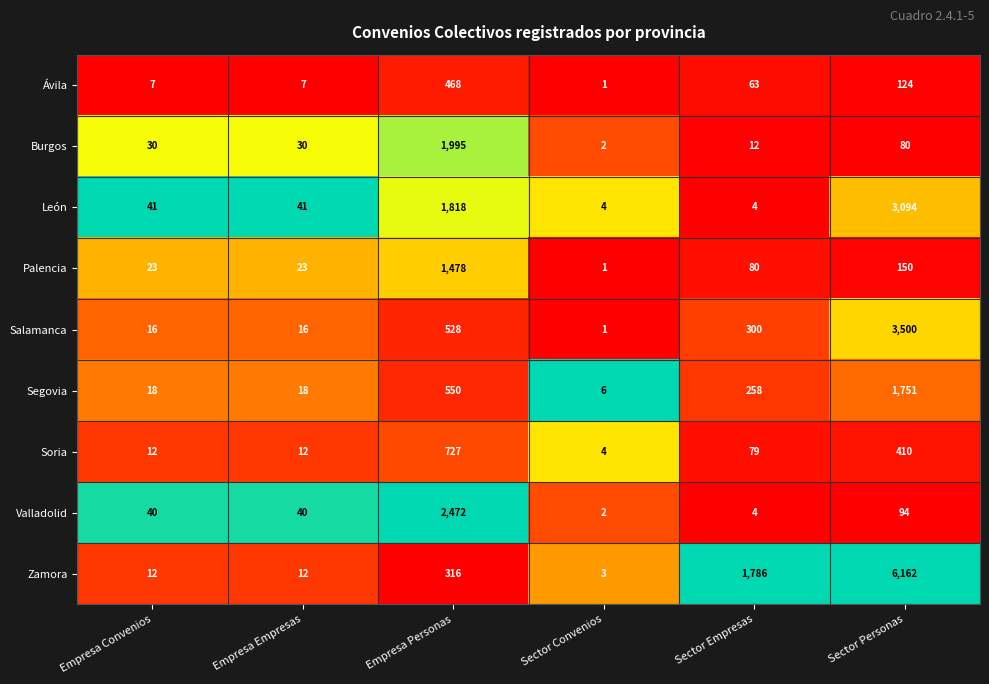

Which series has the largest total across all categories?

Zamora